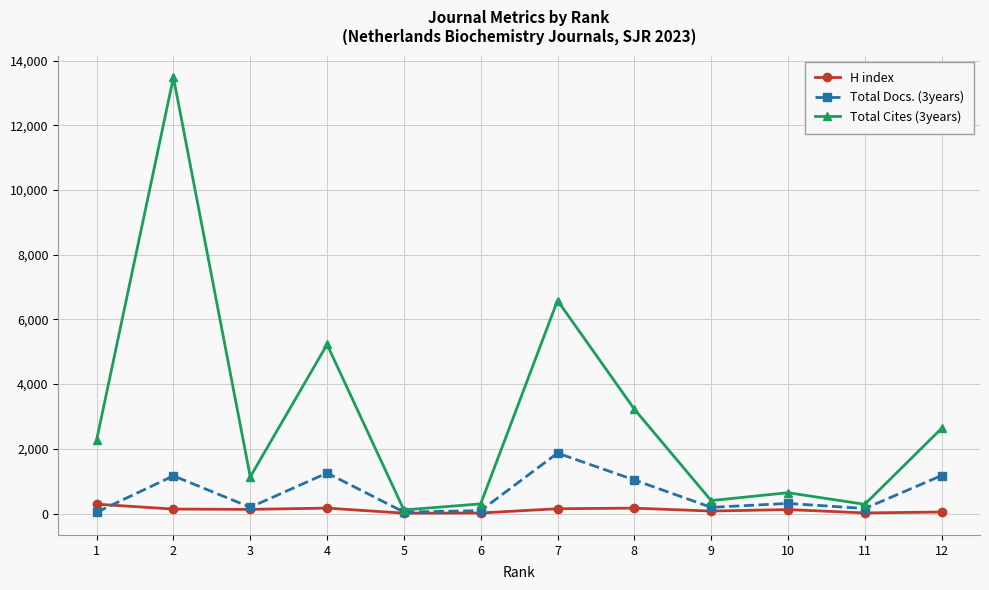

What is the difference between the second highest and minimum values in the H index series?

156